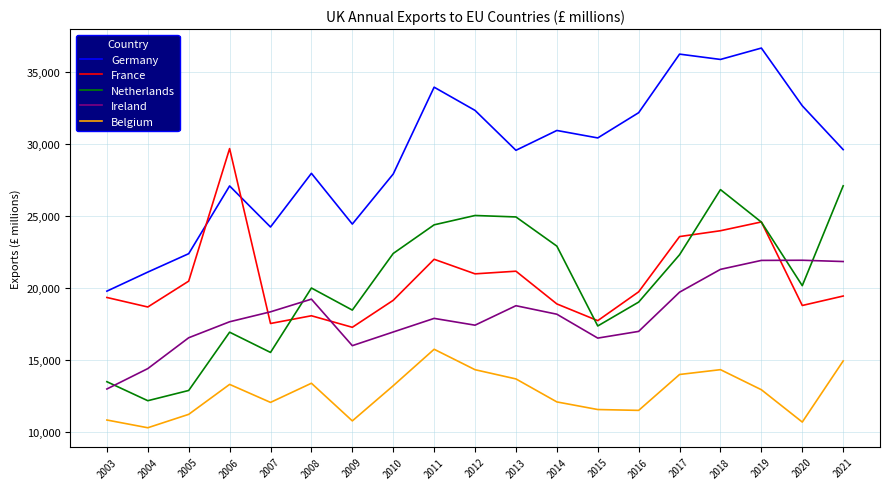

True or false: Ireland and Germany intersect in this chart.

False